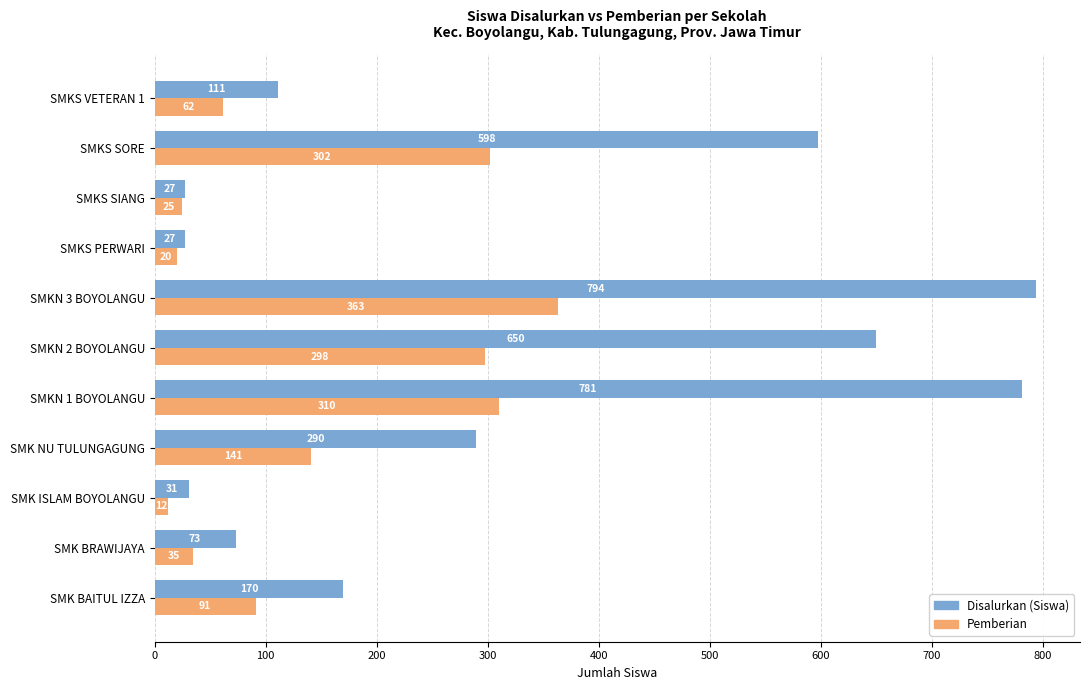

What is the spread (max minus min) of values at SMK ISLAM BOYOLANGU?

19